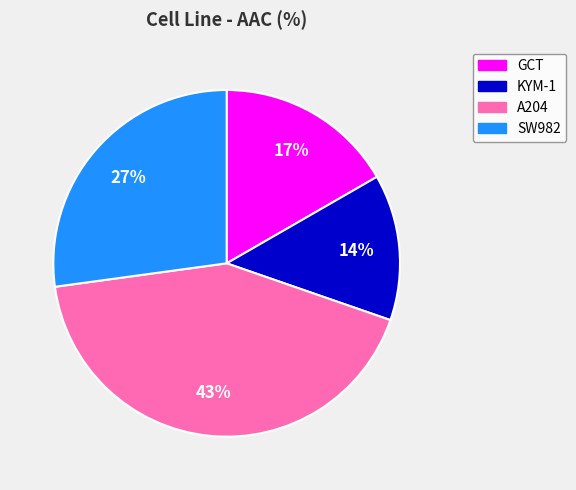

Is the sum of A204 and KYM-1 greater than half?

Yes